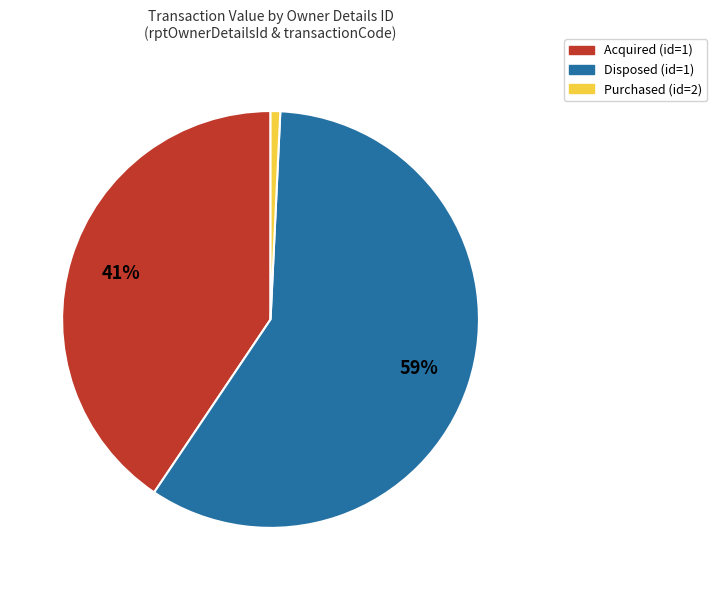

The Acquired (id=1) slice represents 31% of the pie. True or false?

False